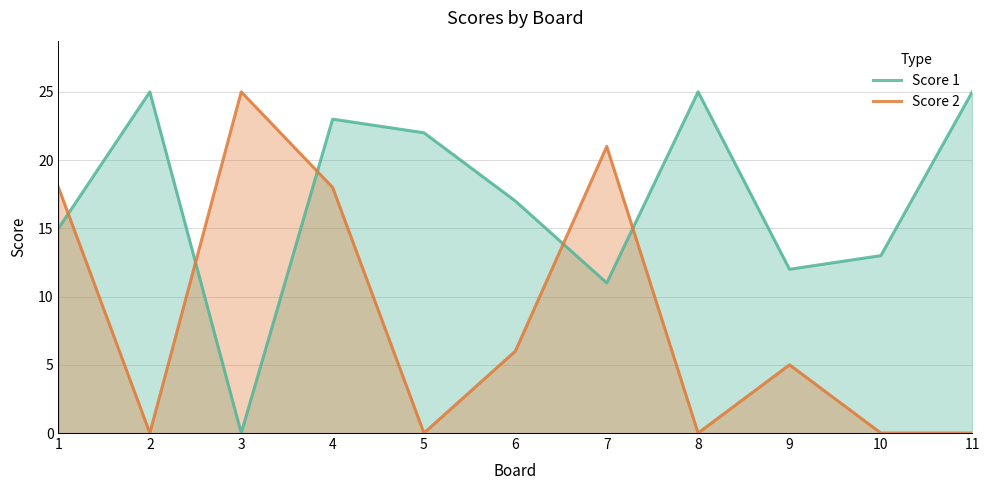

What is the difference between the Score 2 values at 7 and 8?

21